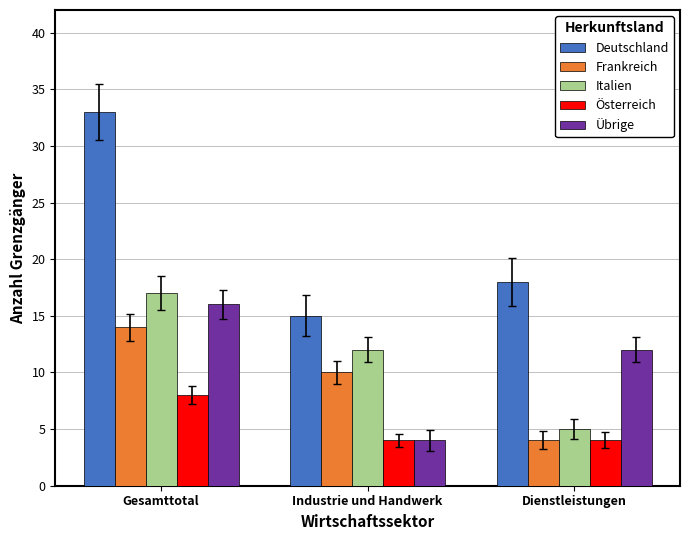

The value of Österreich at Industrie und Handwerk is 4. True or false?

True